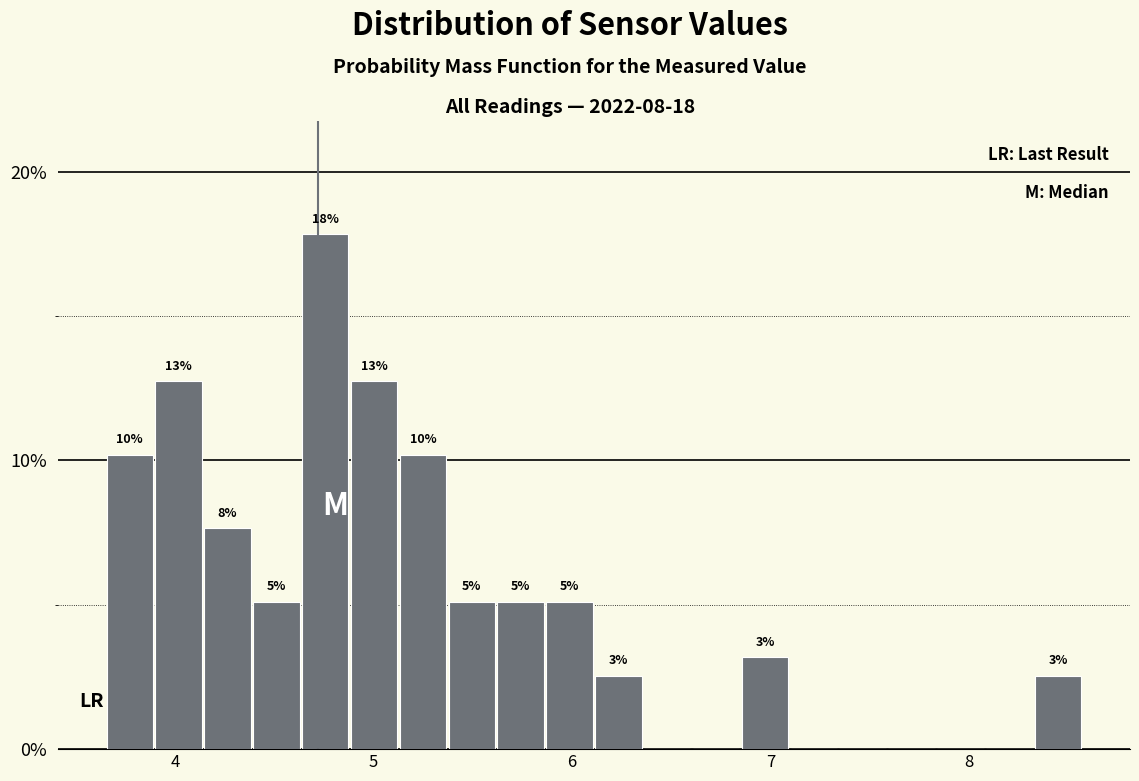

Around what value on the x-axis is the tallest bar? Give the approximate position of its centre, as read against the axis.

4.8